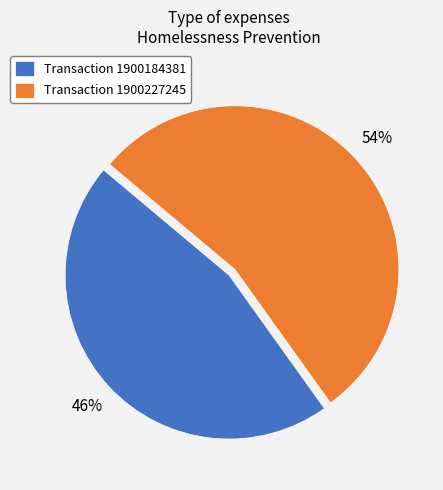

The Transaction 1900184381 slice represents 40% of the pie. True or false?

False